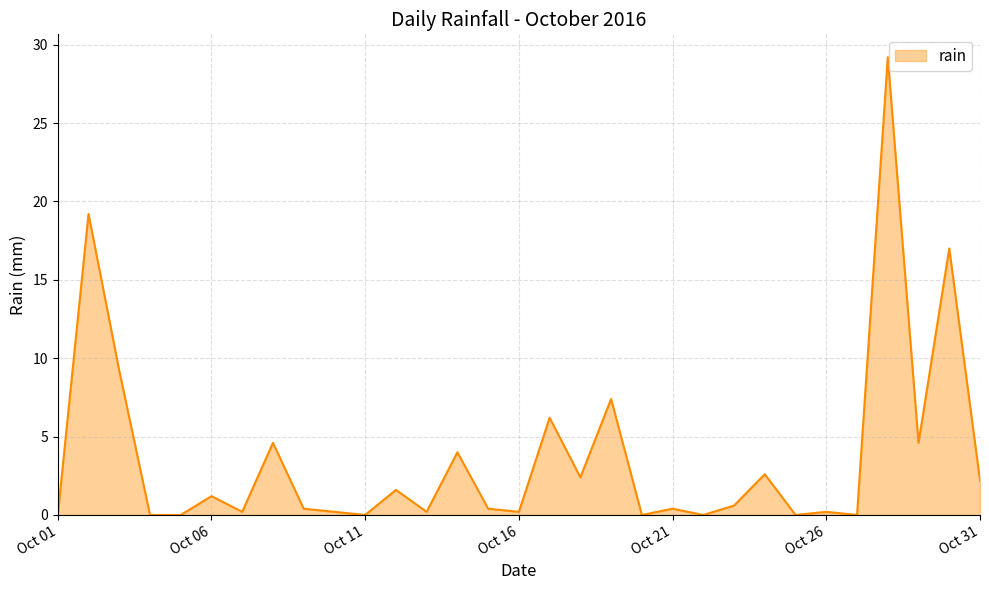

What is the difference between the maximum and minimum values?

29.2